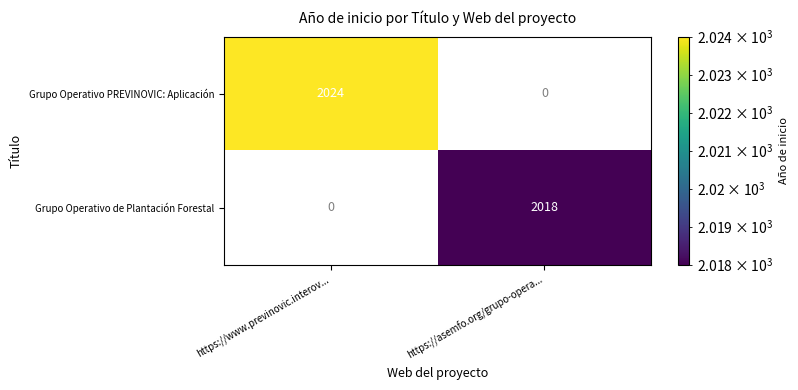

Is it true that Grupo Operativo PREVINOVIC: Aplicación equals 2024 at https://www.previnovic.interov...?

True